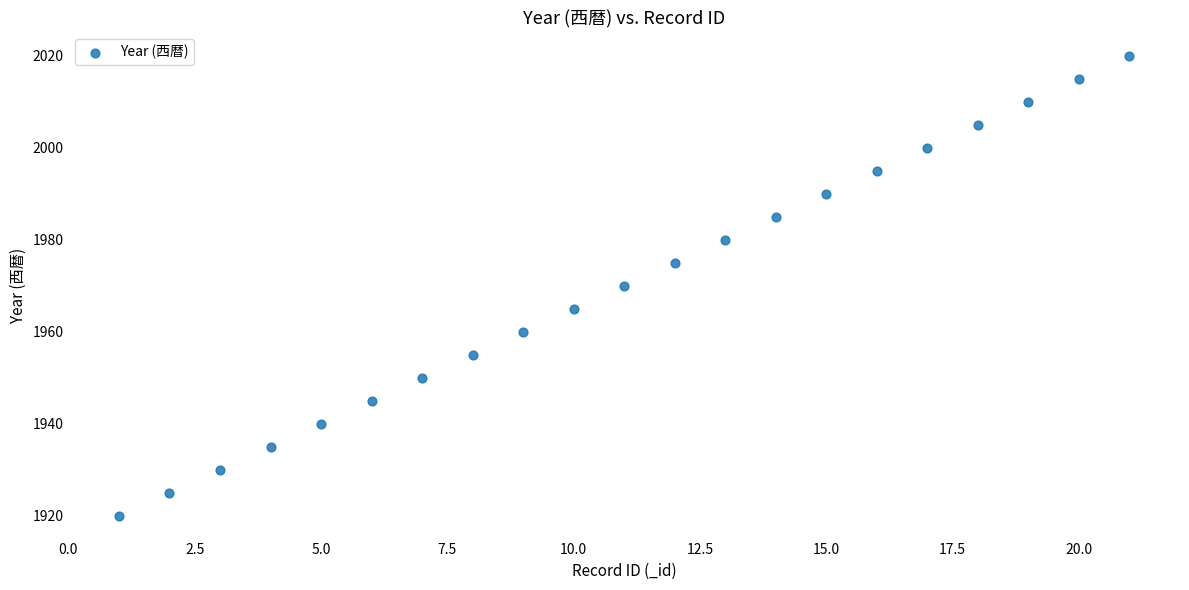

What is the range of Y values (max minus min)?

100